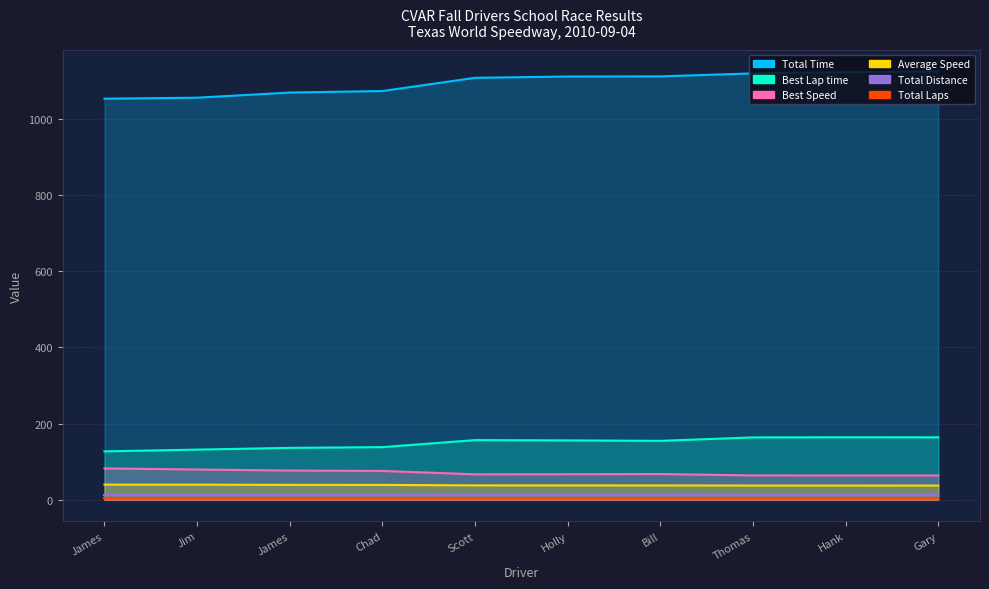

What value does the Best Lap time series have at Chad?

138.1